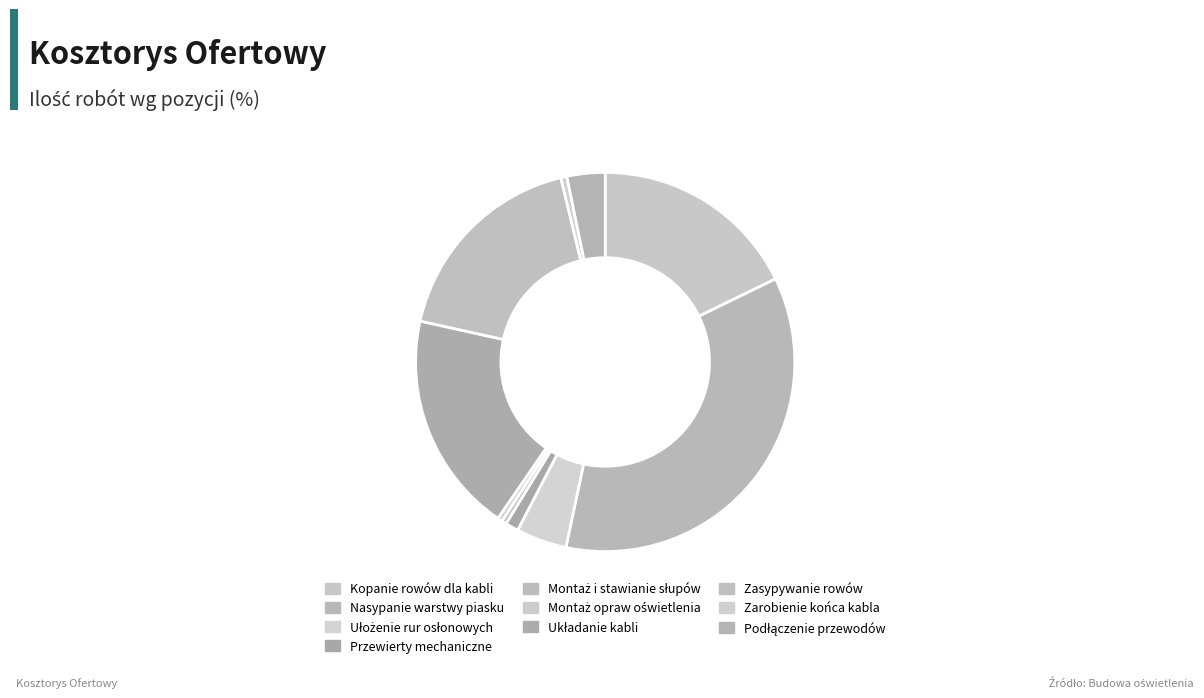

Rank the categories by value from highest to lowest.

Nasypanie warstwy piasku, Układanie kabli, Kopanie rowów dla kabli, Zasypywanie rowów, Ułożenie rur osłonowych, Podłączenie przewodów, Przewierty mechaniczne, Zarobienie końca kabla, Montaż i stawianie słupów, Montaż opraw oświetlenia